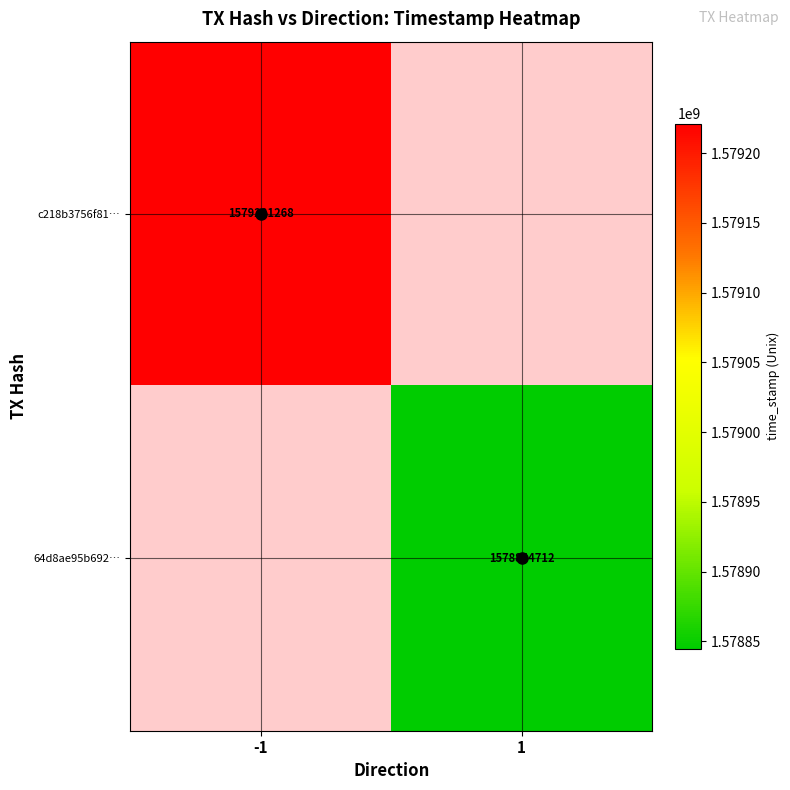

The 64d8ae95b692… series shows 2442472020 at 1. True or false?

False